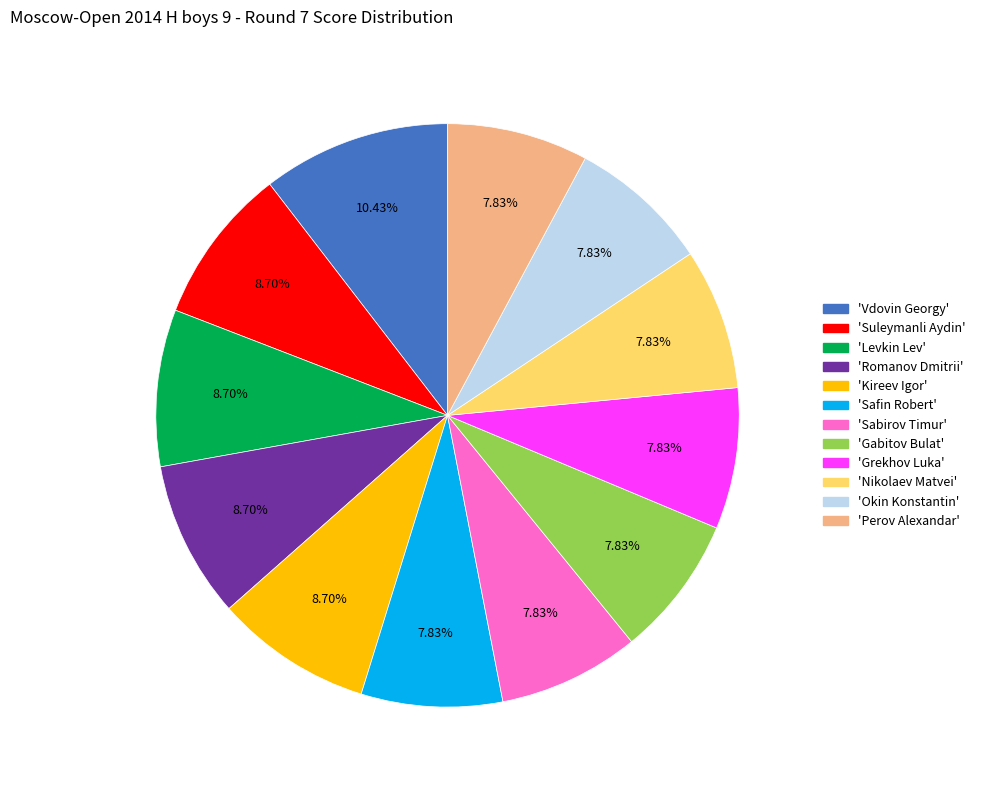

How many slices are in this pie chart?

12